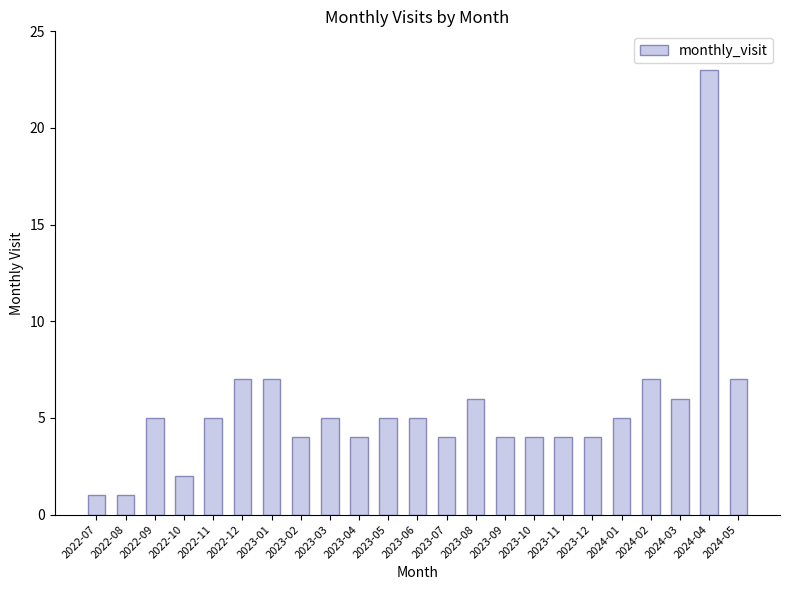

What is the label of the 14th bar from the left?

2023-08